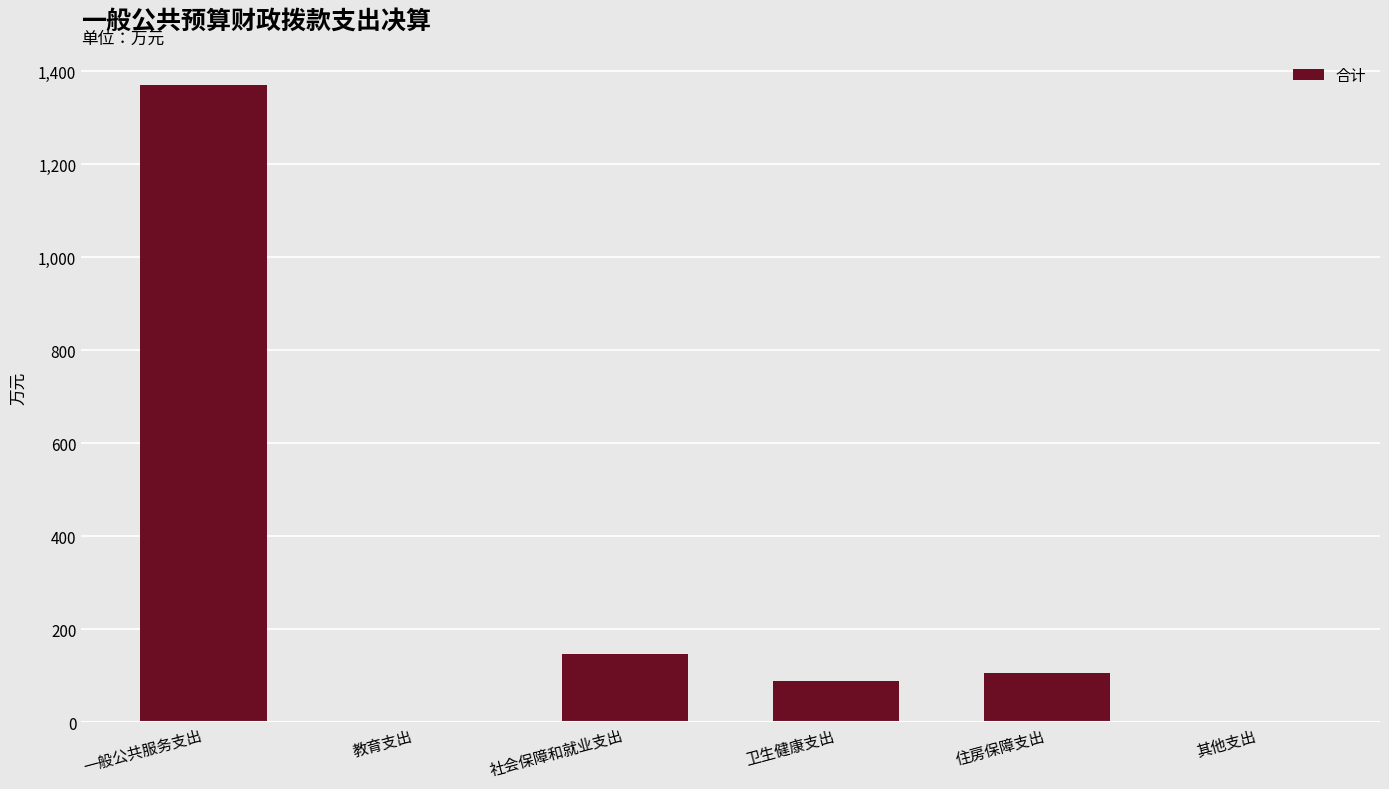

Between 教育支出 and 社会保障和就业支出, which is larger?

社会保障和就业支出